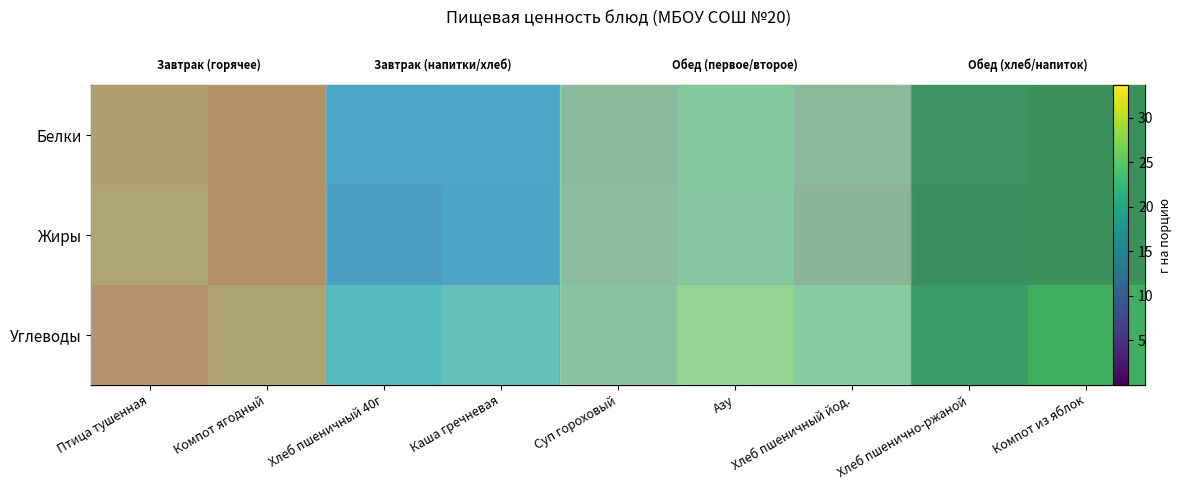

What is the difference between the Жиры values at Хлеб пшеничный йод. and Компот ягодный?

0.3